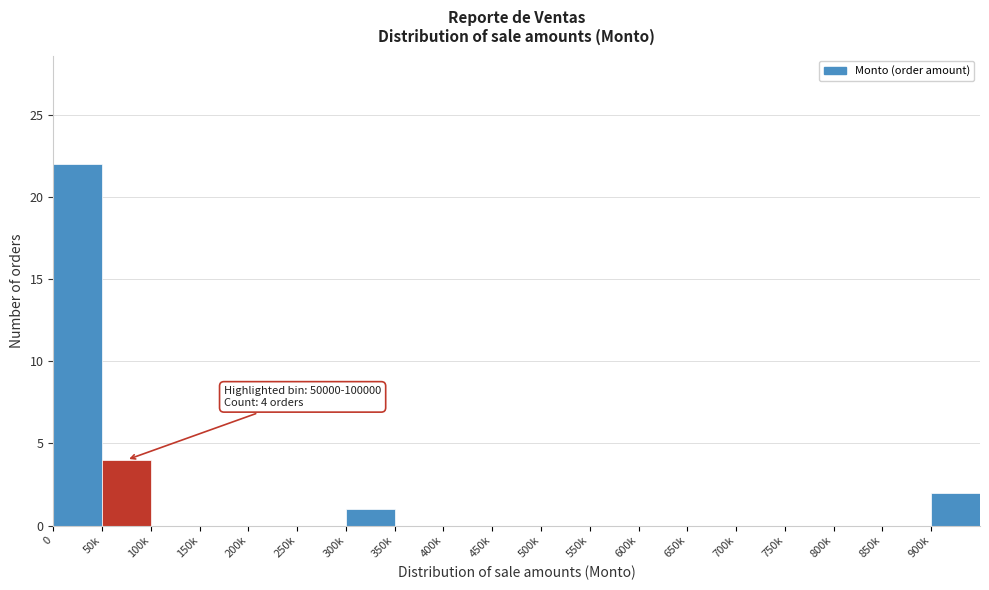

Reading right to left, extract all data points from this chart.

900k=2	850k=0	800k=0	750k=0	700k=0	650k=0	600k=0	550k=0	500k=0	450k=0	400k=0	350k=0	300k=1	250k=0	200k=0	150k=0	100k=0	50k=4	0=22